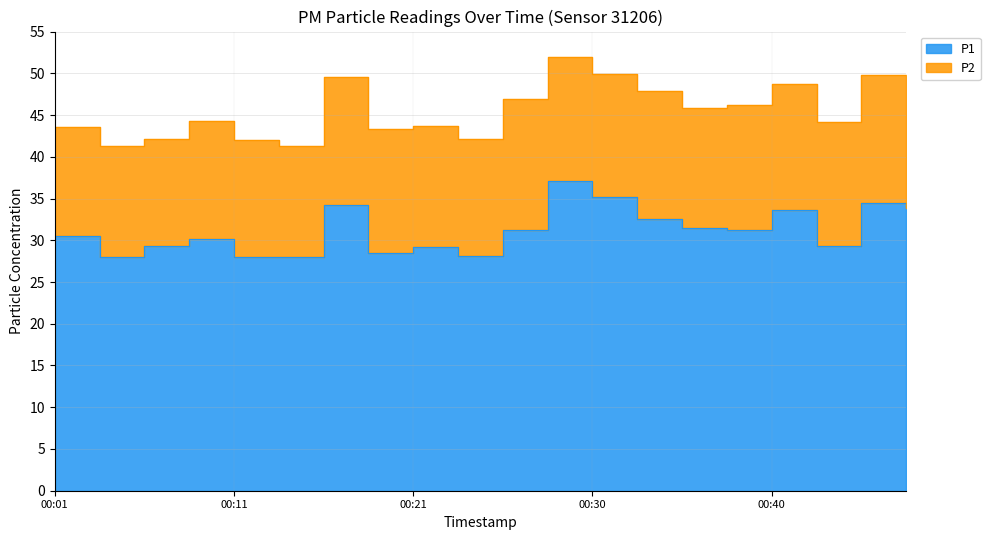

Rank the categories by value from lowest to highest.

00:13, 00:04, 00:11, 00:23, 00:18, 00:21, 00:06, 00:43, 00:08, 00:01, 00:38, 00:25, 00:35, 00:33, 00:40, 00:48, 00:16, 00:45, 00:30, 00:28